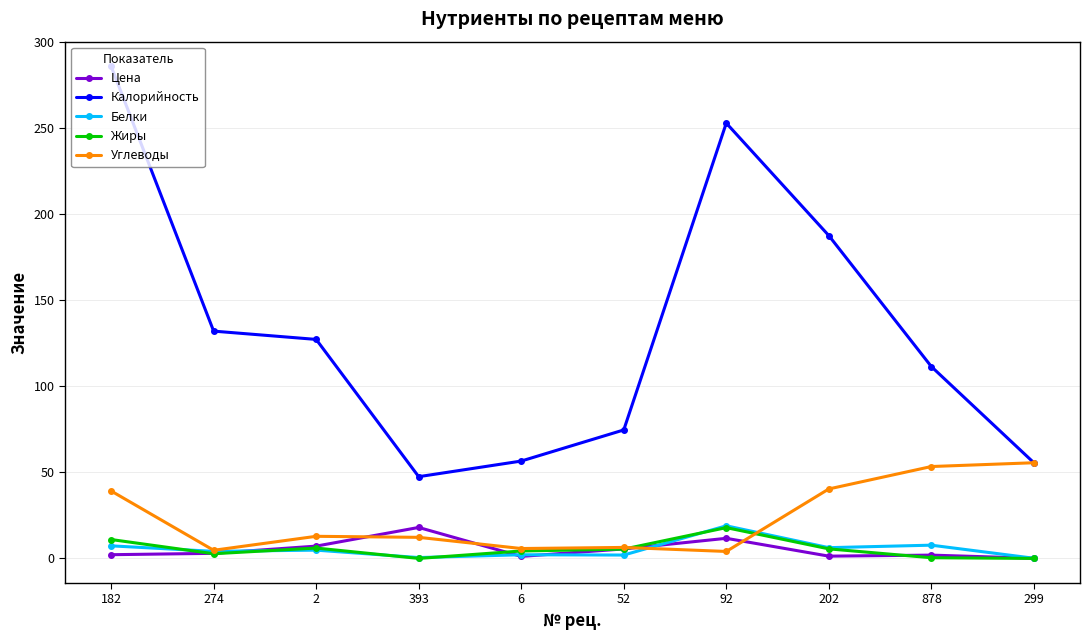

What is the sum of the Цена values at 182 and 878?

4.1